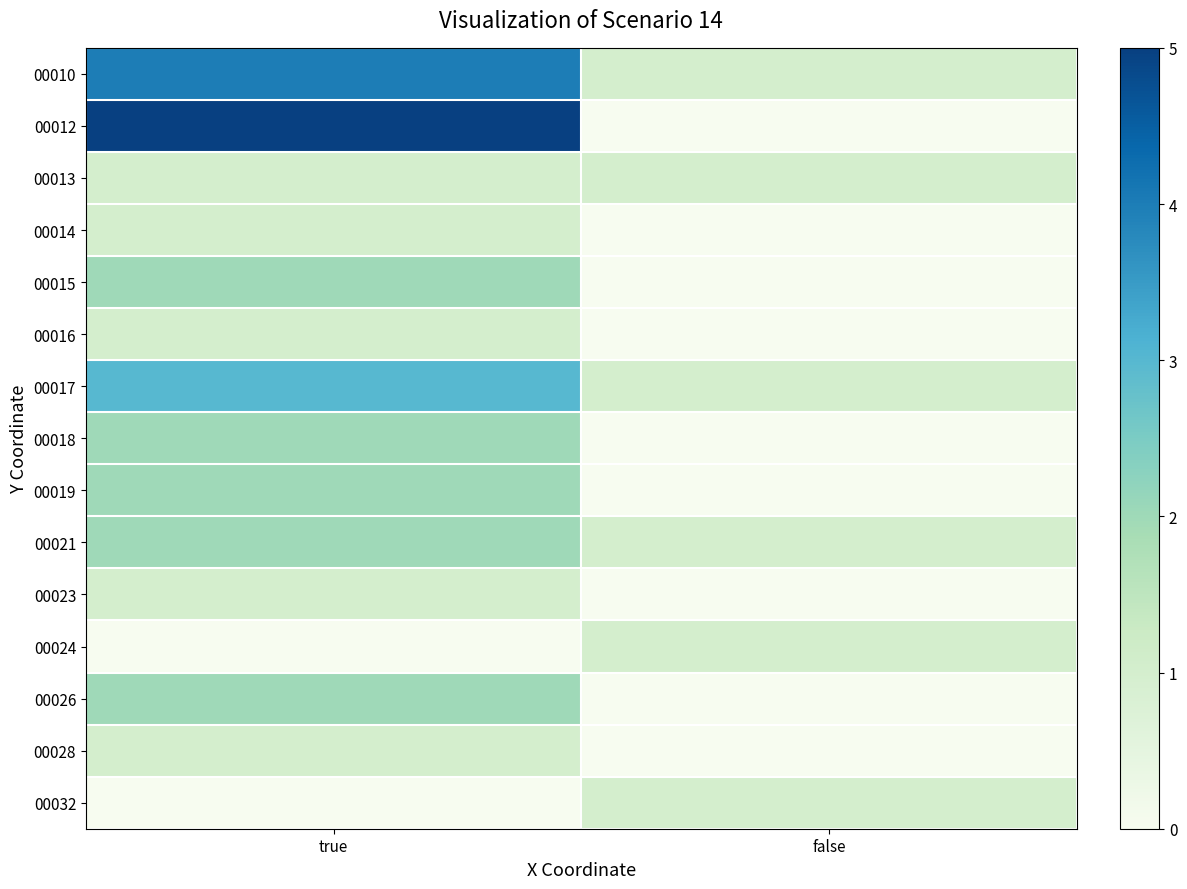

How many categories are shown in the chart?

2